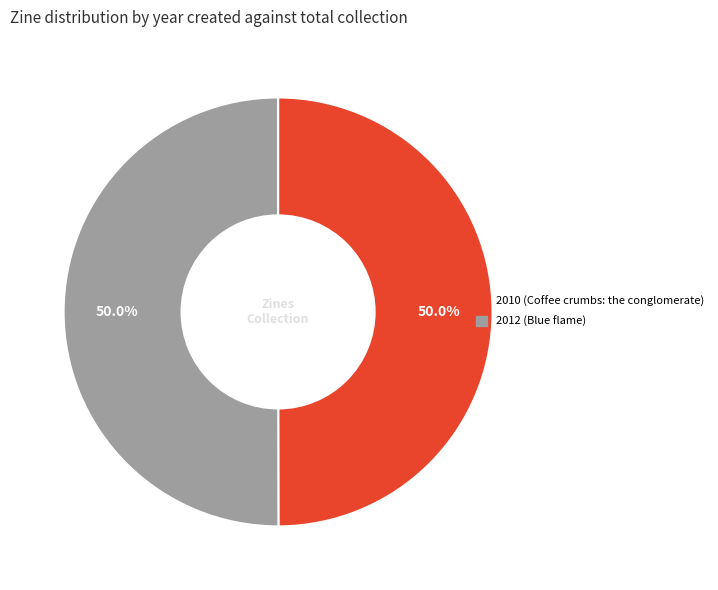

How many segments does this pie chart have?

2